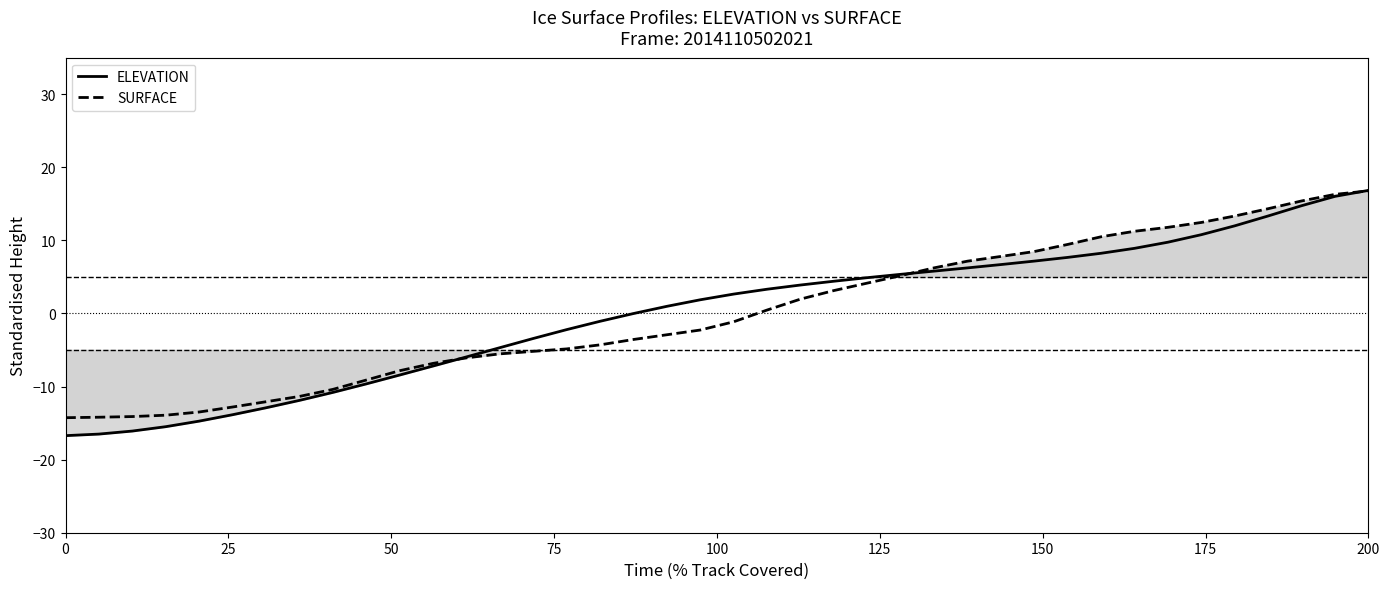

How many values in the ELEVATION series exceed 2?

20